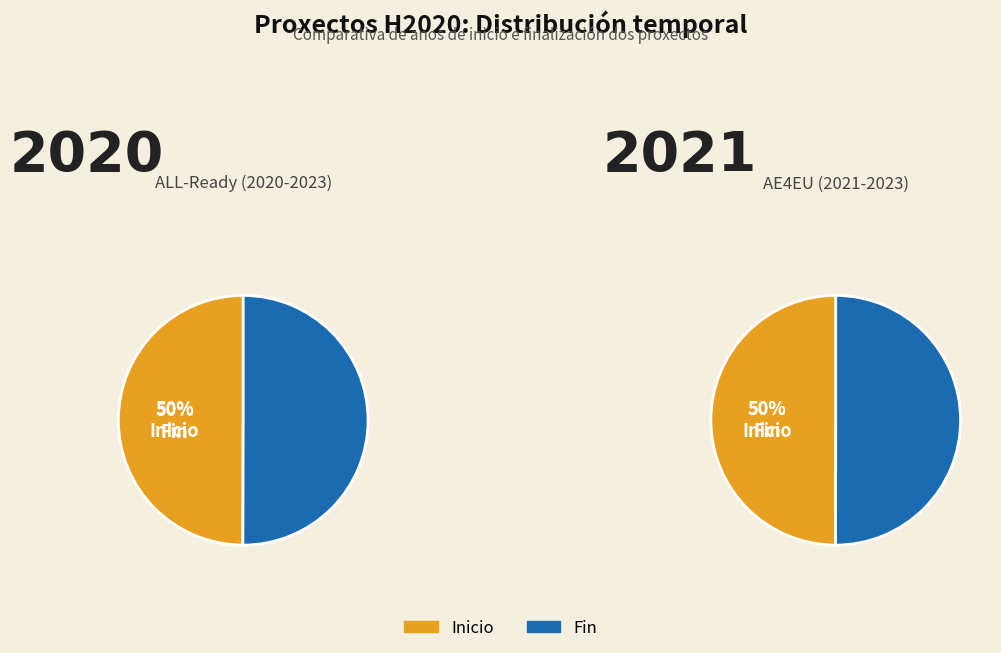

What percentage is the Año de finalización slice, to the nearest percent?

50%